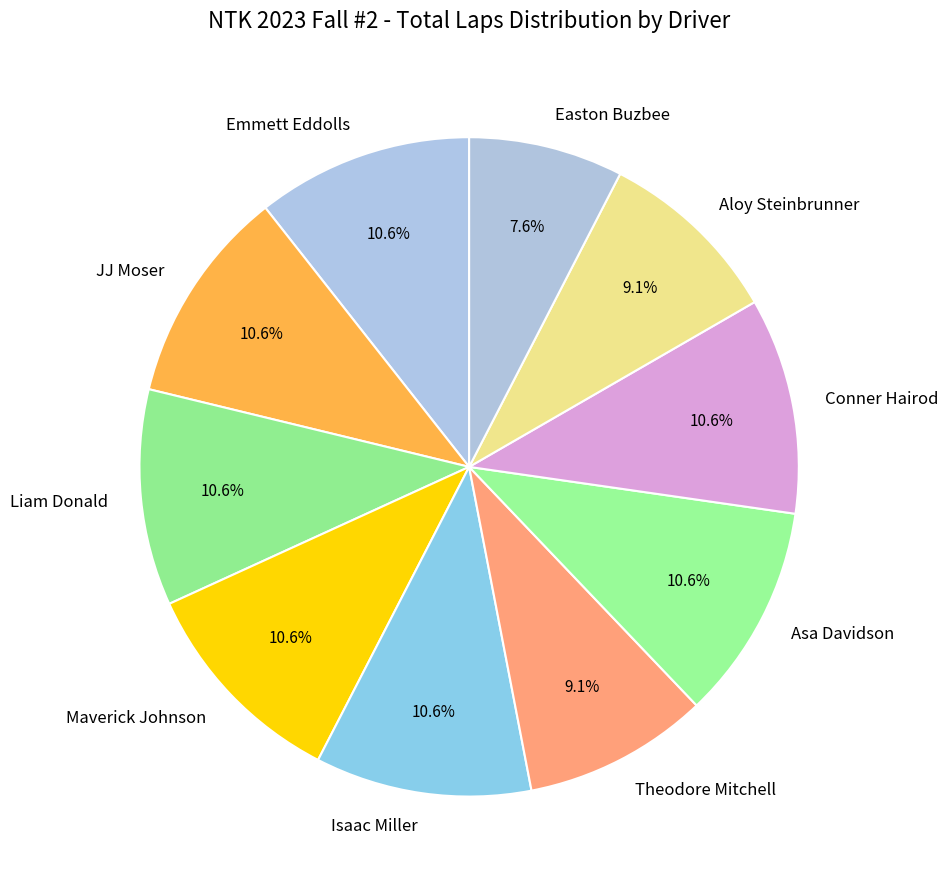

To the nearest percent, what is the average slice percentage?

10%